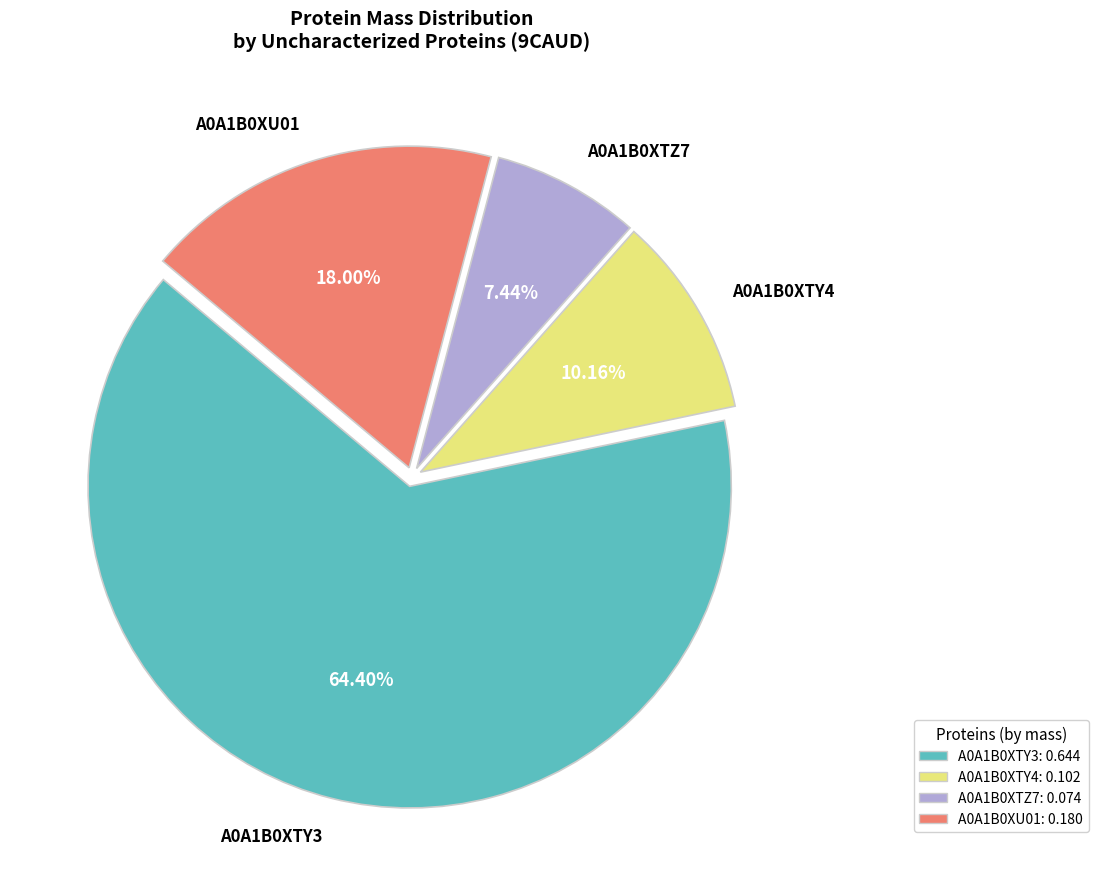

The A0A1B0XTZ7 slice represents 15% of the pie. True or false?

False